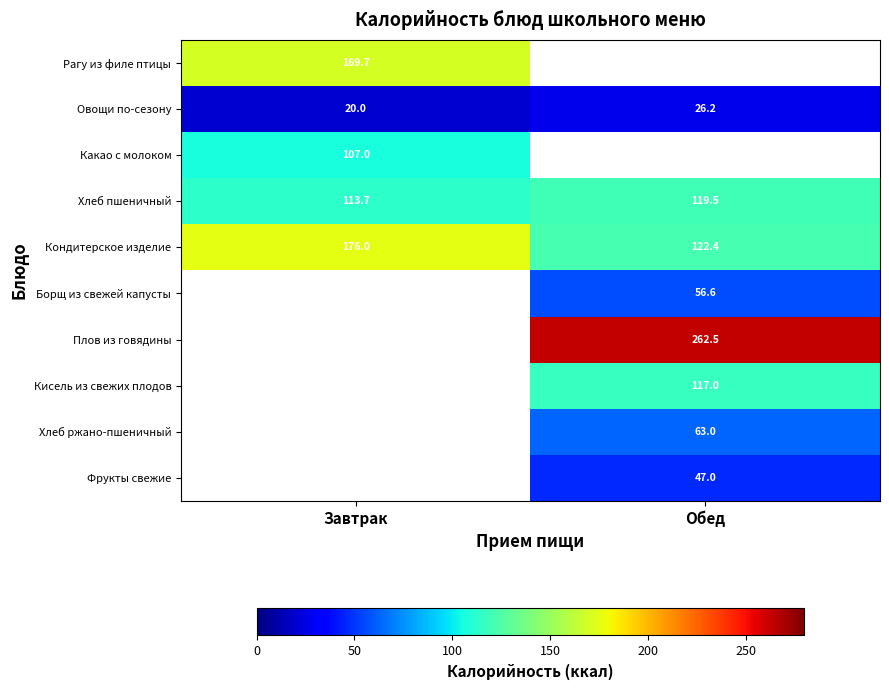

At how many categories does at least one series exceed 26?

2